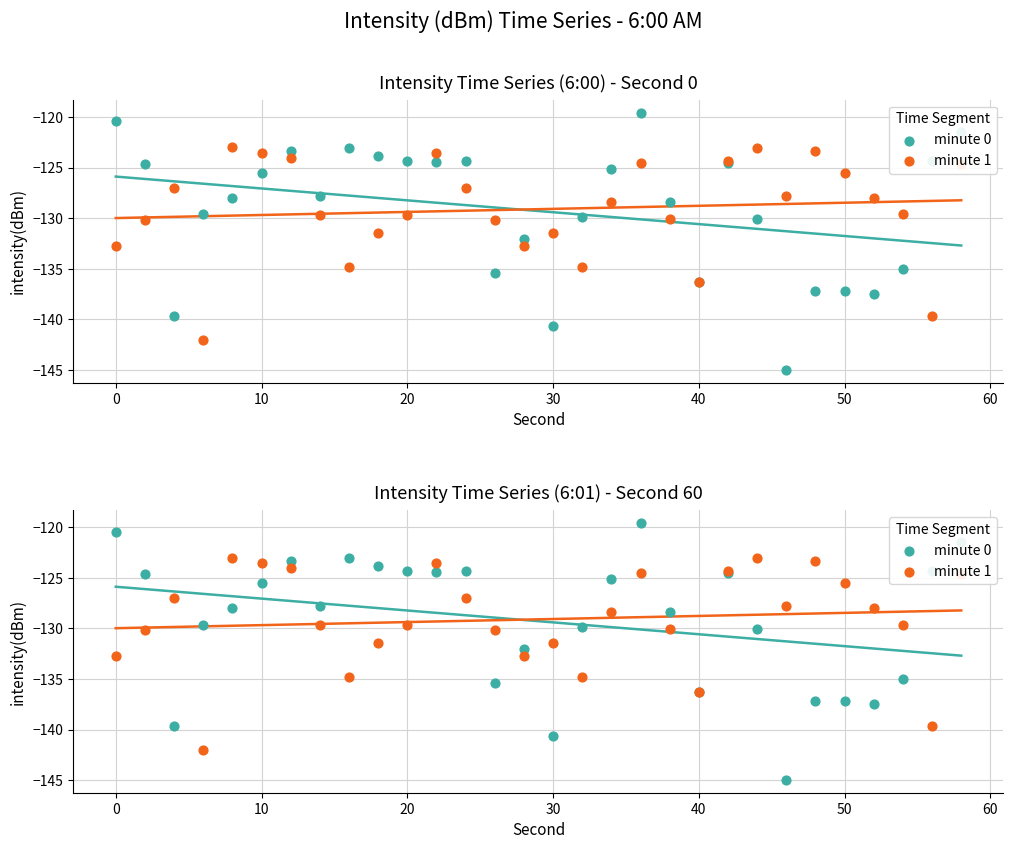

Which series has the largest Y range (max minus min)?

minute 0